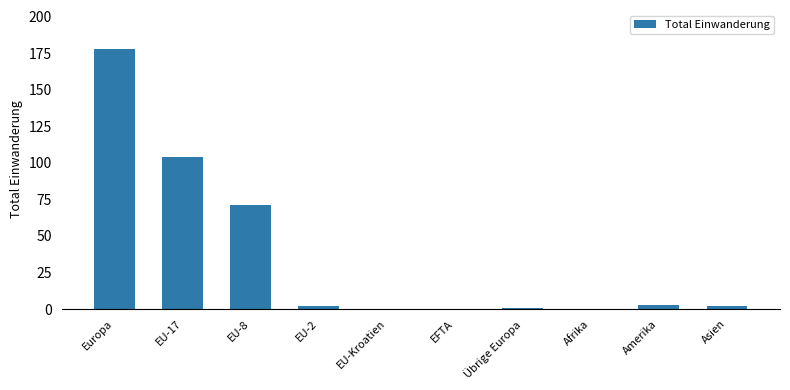

How many series are shown in this chart?

1